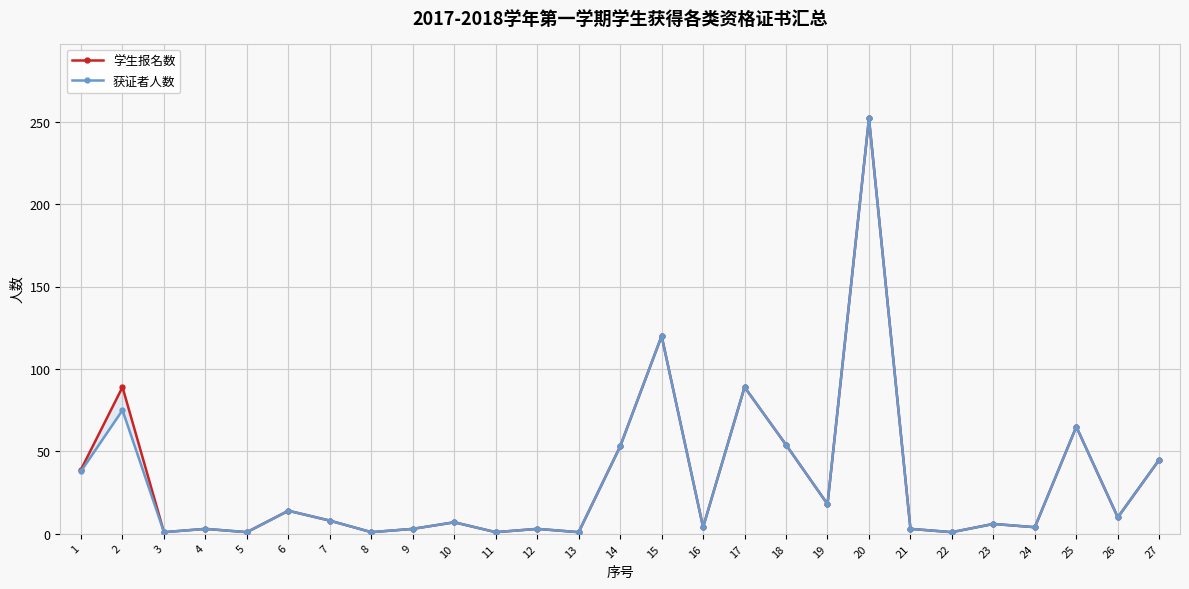

True or false: 获证者人数 and 学生报名数 intersect in this chart.

False